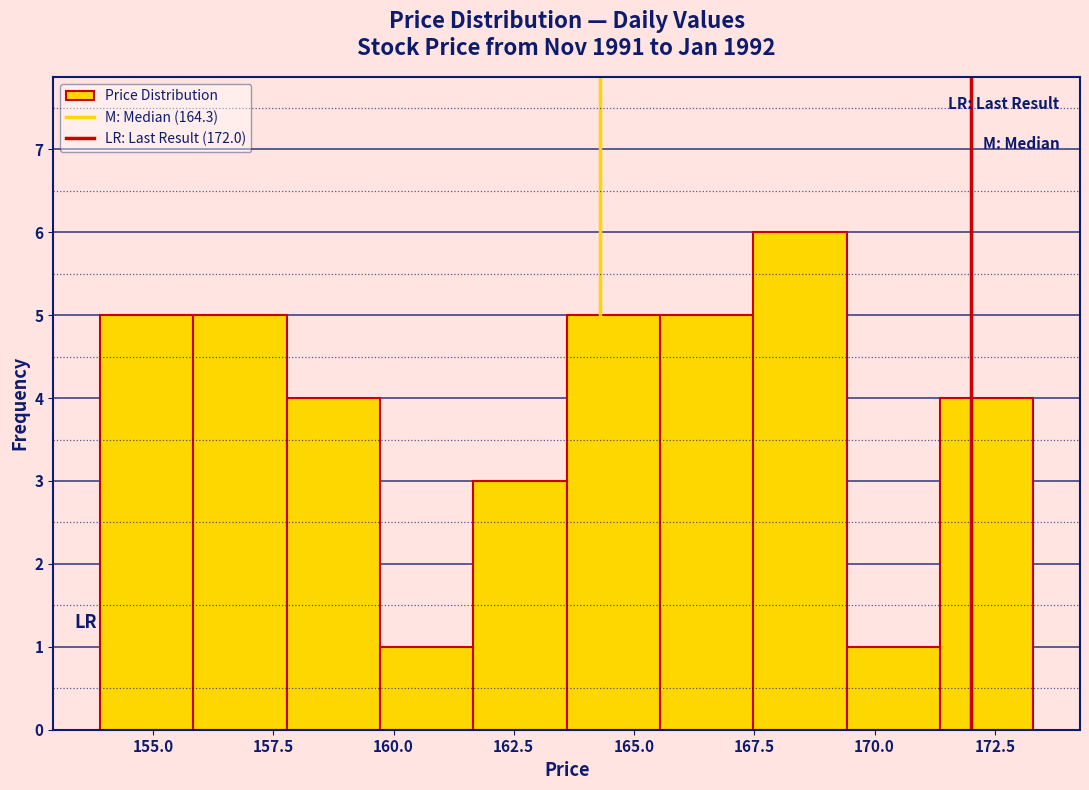

Read against the x-axis, roughly where is the centre of the tallest bar?

168.5